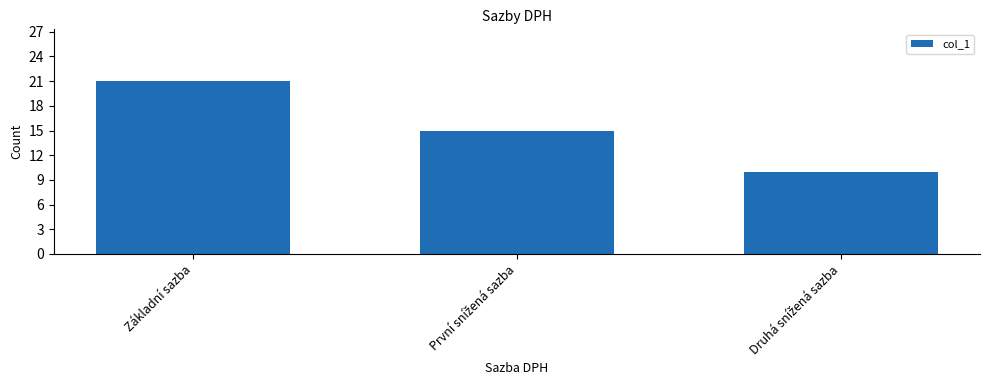

Which category has the highest value across all series?

Základní sazba